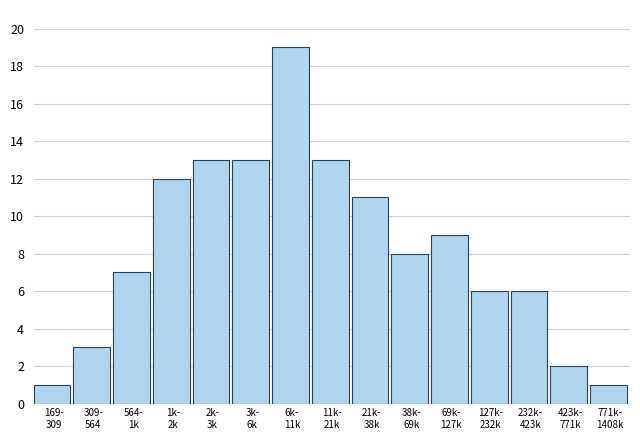

Reading left to right, extract all data points from this chart.

1	3	7	12	13	13	19	13	11	8	9	6	6	2	1